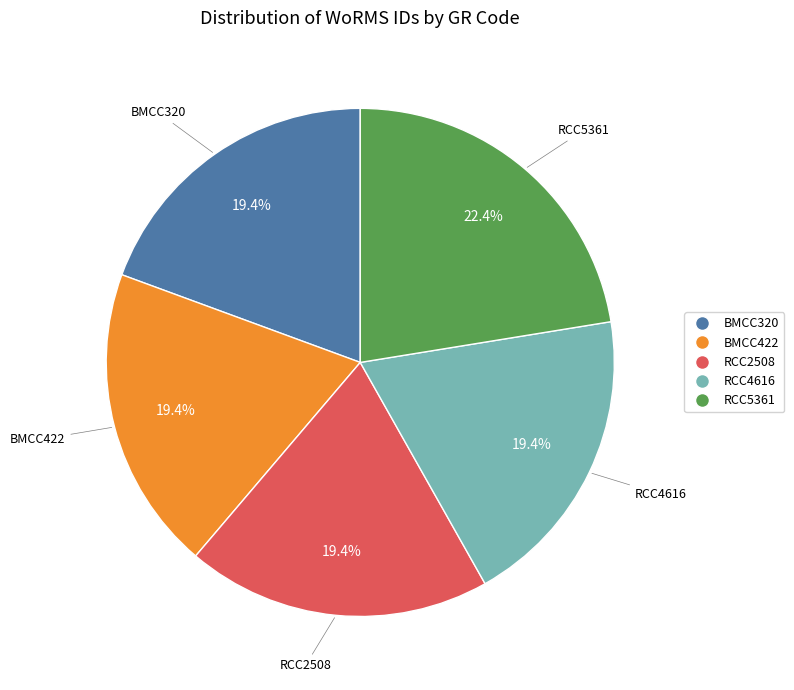

How many segments does this pie chart have?

5